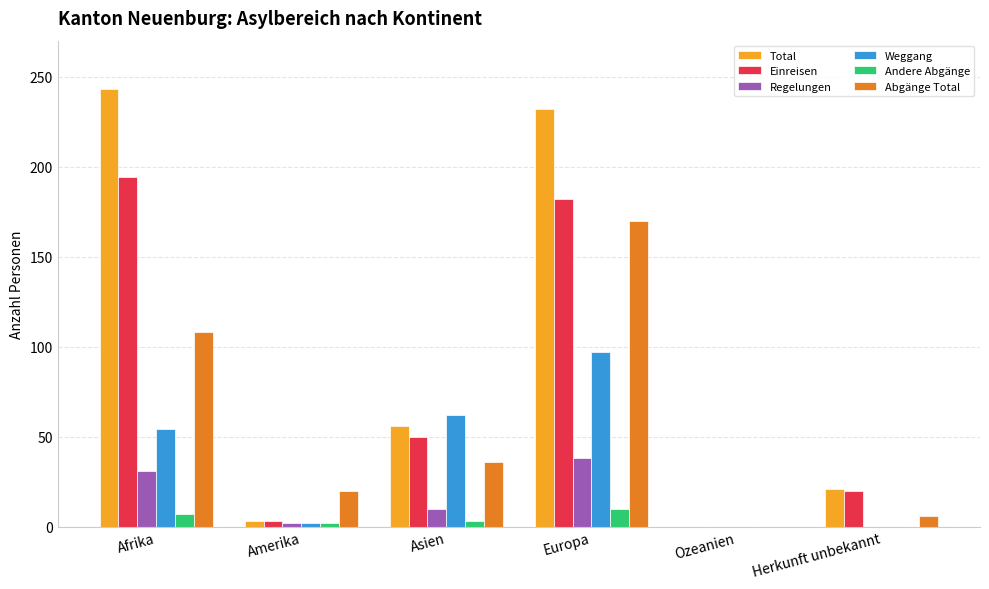

Which series has the largest total across all categories?

Total